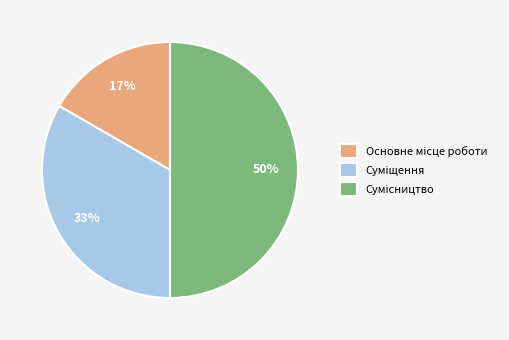

To the nearest percent, what is the difference between the largest and smallest slice percentages?

33%